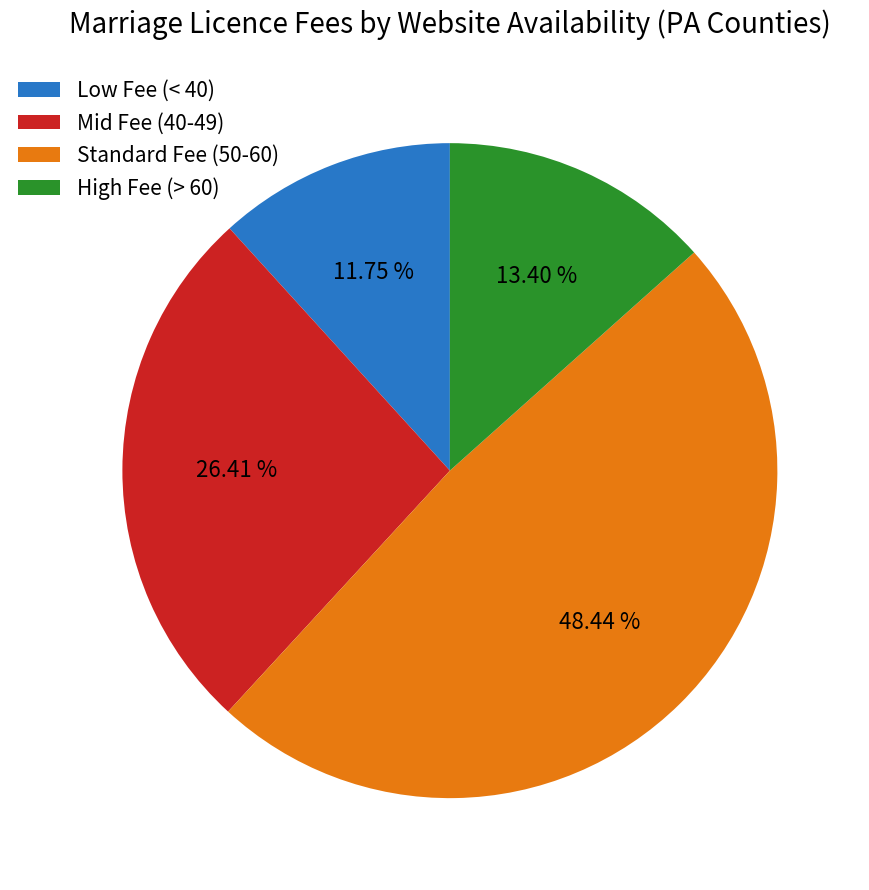

Does Standard Fee (50-60) account for over 50% of the chart?

No